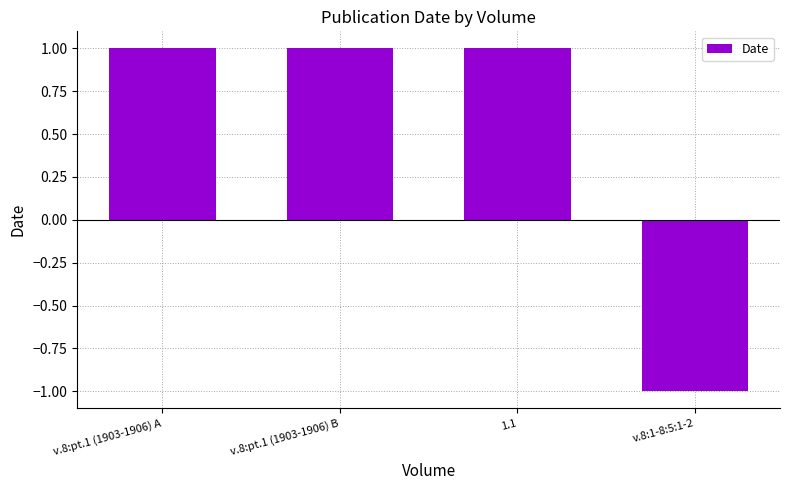

The value at v.8:pt.1 (1903-1906) A is 2. True or false?

False